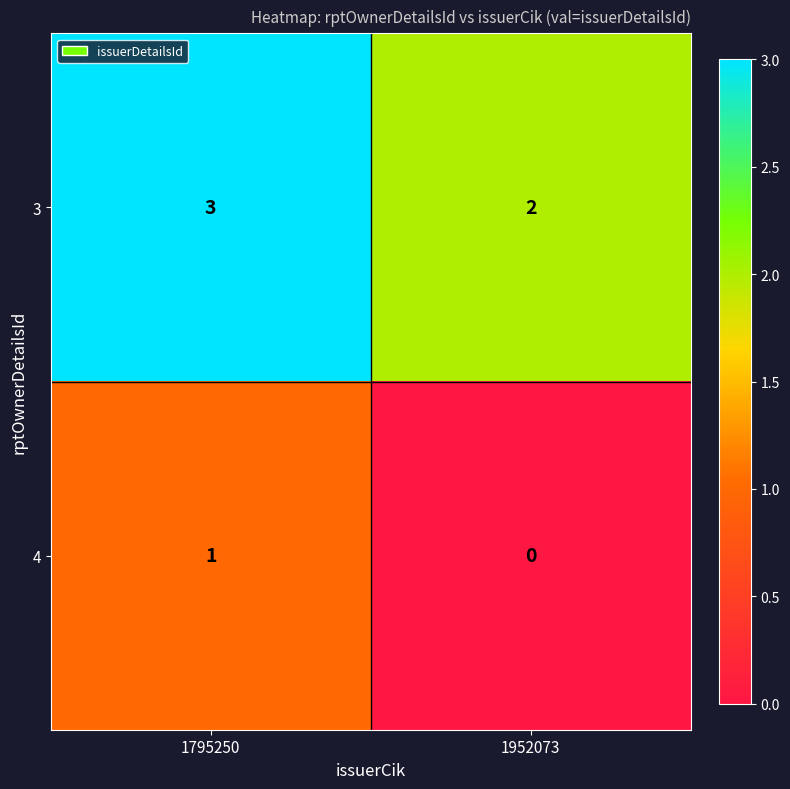

Which series has the largest total across all categories?

3